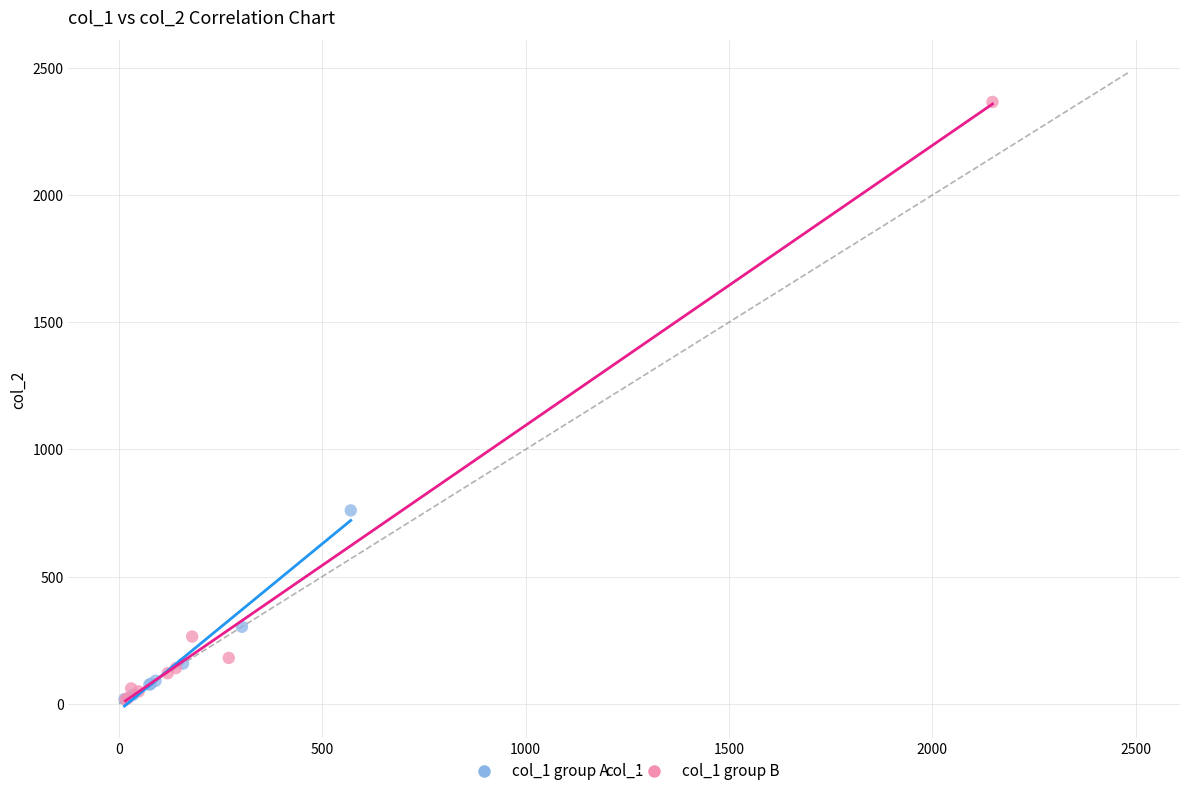

Which series reaches the maximum Y coordinate?

col_1 group B